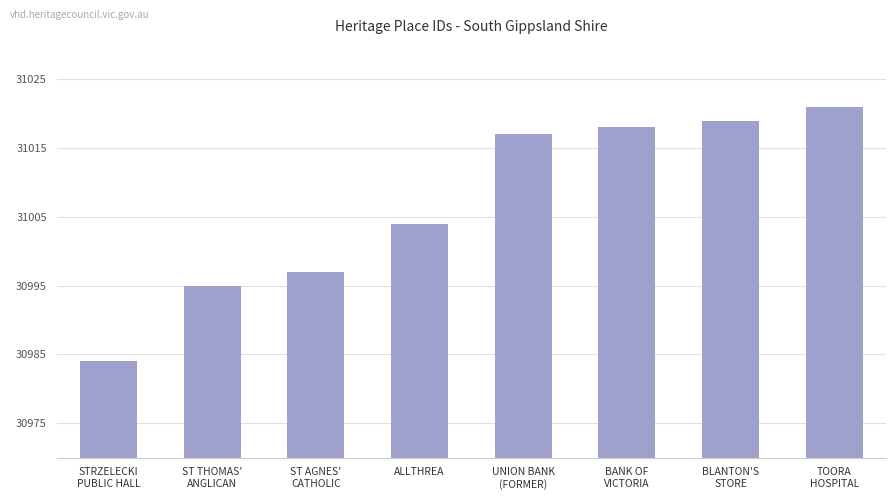

Reading left to right, transcribe all the data shown in this chart.

30984	30995	30997	31004	31017	31018	31019	31021